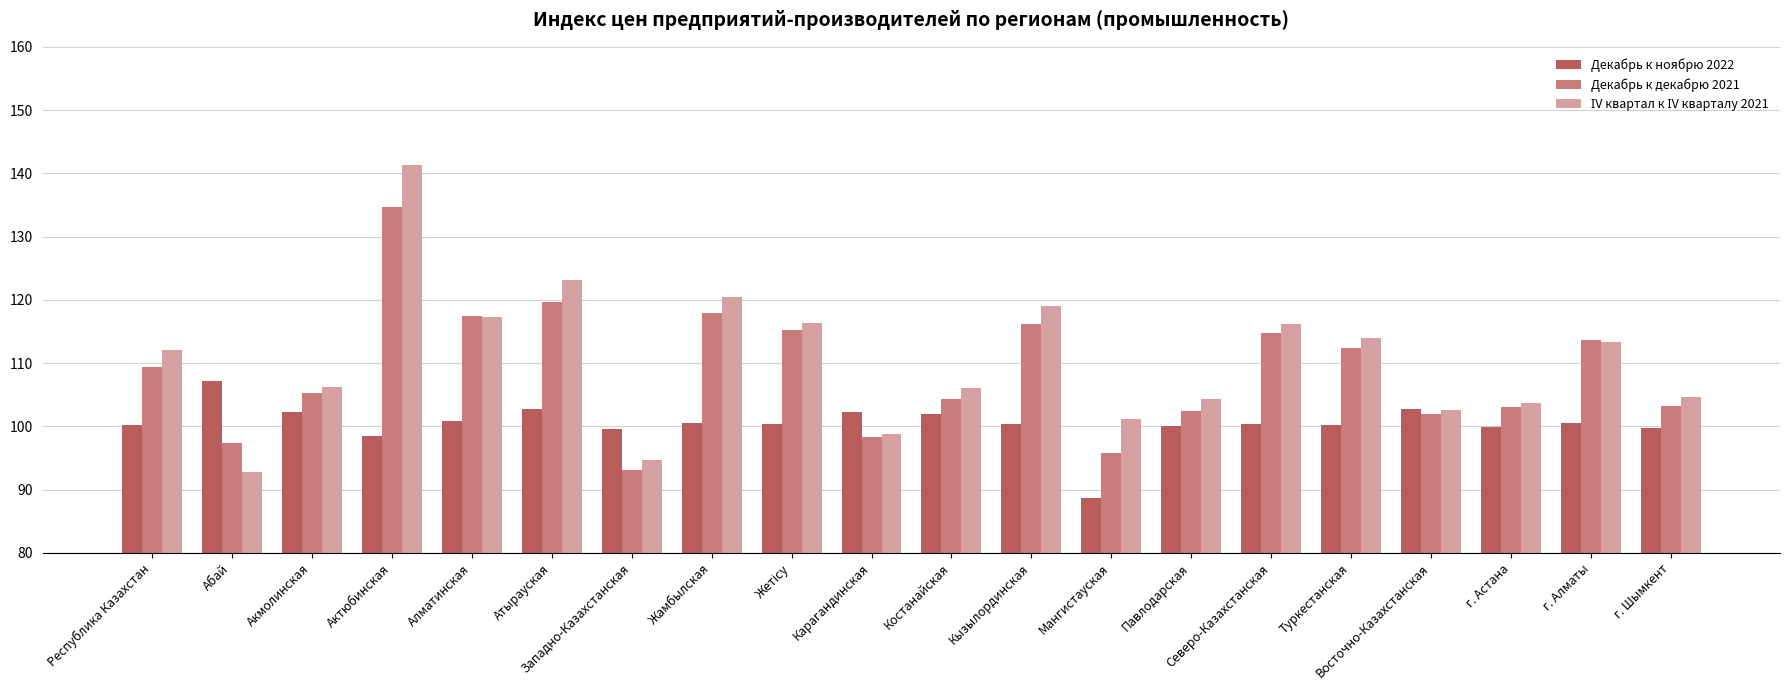

Which series changed the most between Западно-Казахстанская and г. Алматы?

Декабрь к декабрю 2021